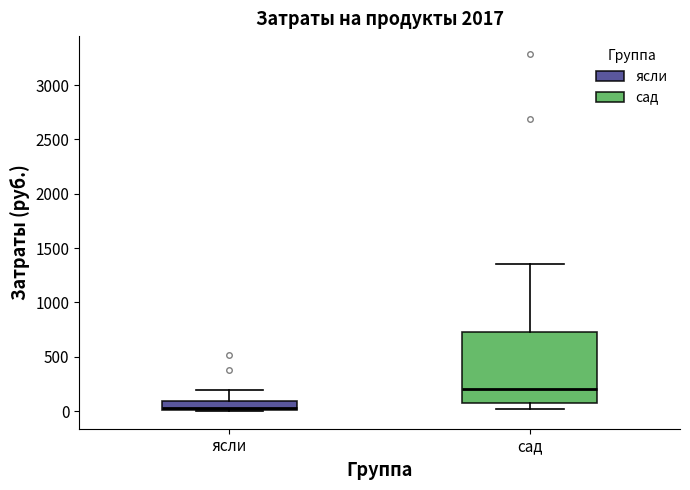

Comparing the boxes themselves (not the whiskers), which one is the tallest?

сад